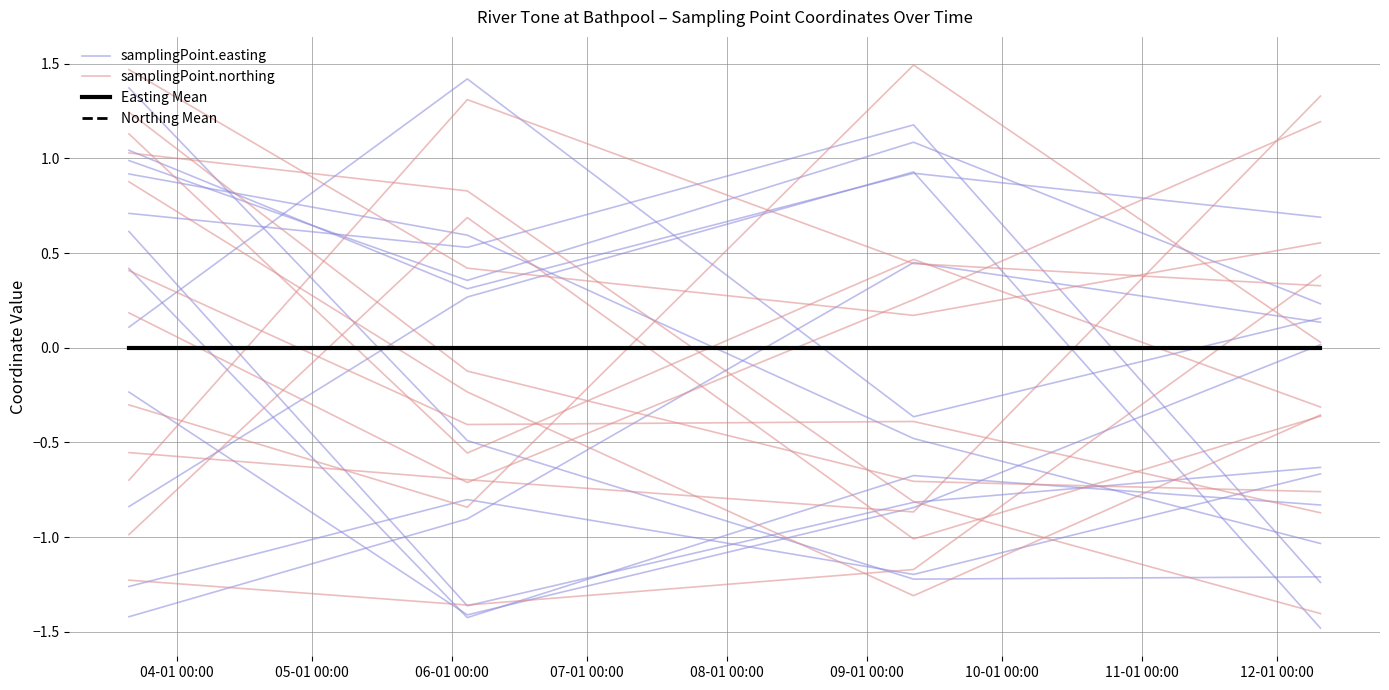

At how many categories does at least one series exceed -1?

4